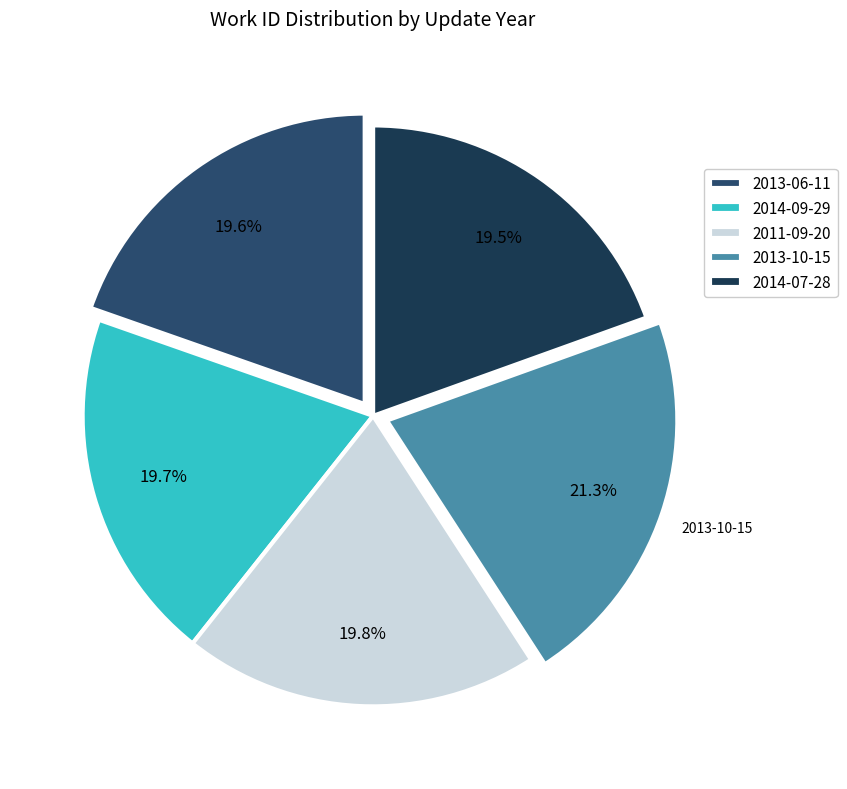

What percentage do 2011-09-20 and 2013-06-11 together represent?

39.5%